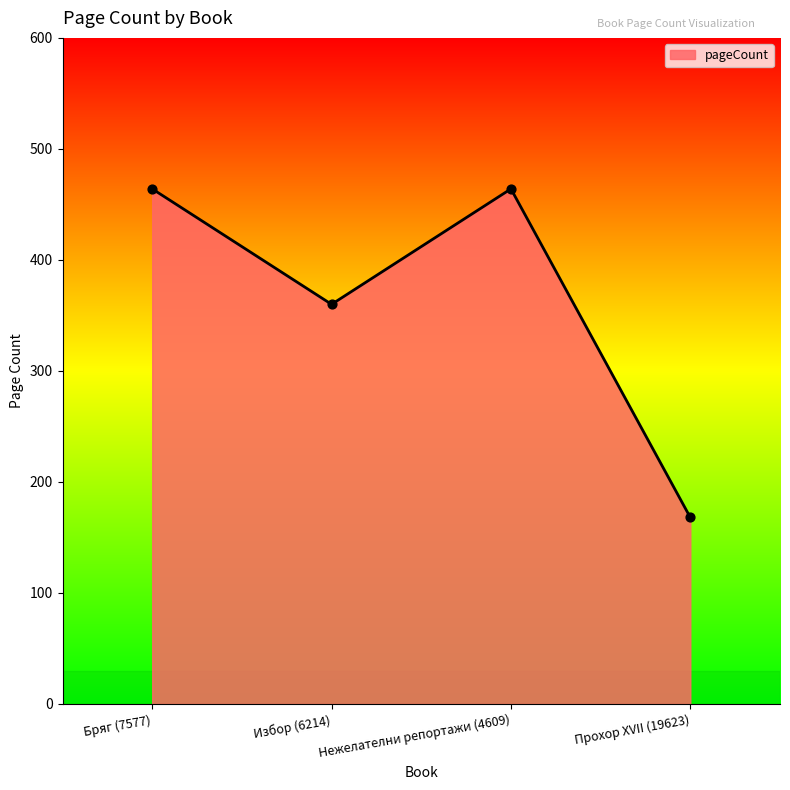

What is the change in value from Избор (6214) to Прохор XVII (19623)?

-192